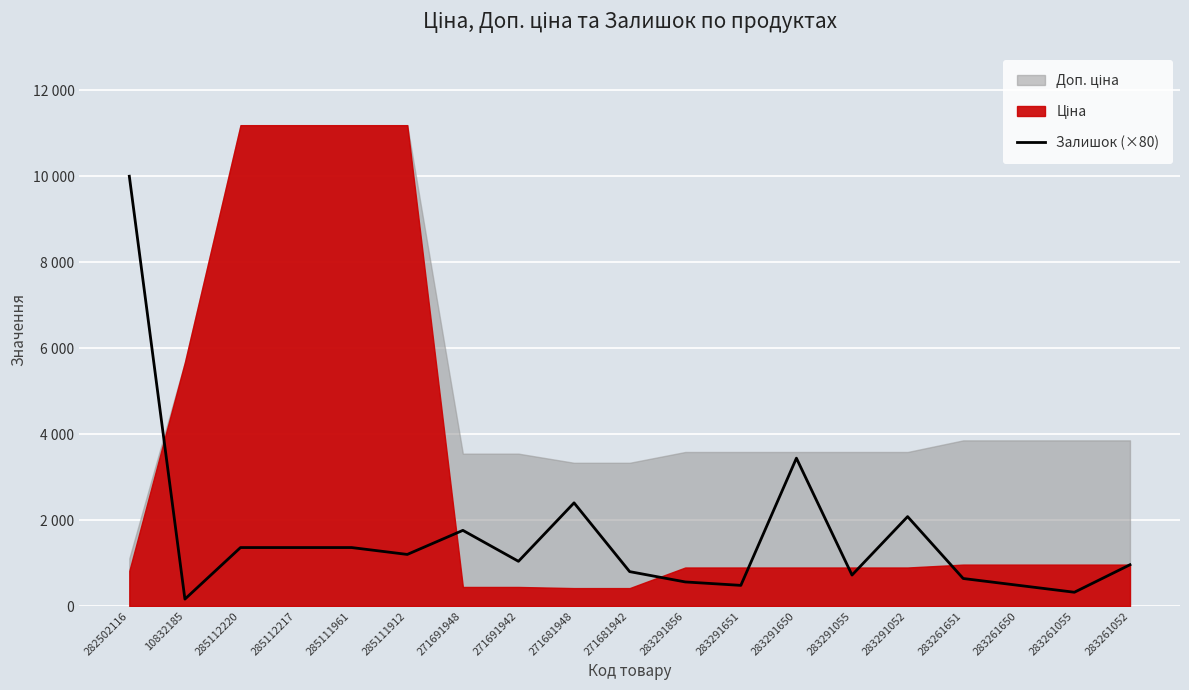

What is the sum of the values at 283291856 and 10832185?

720